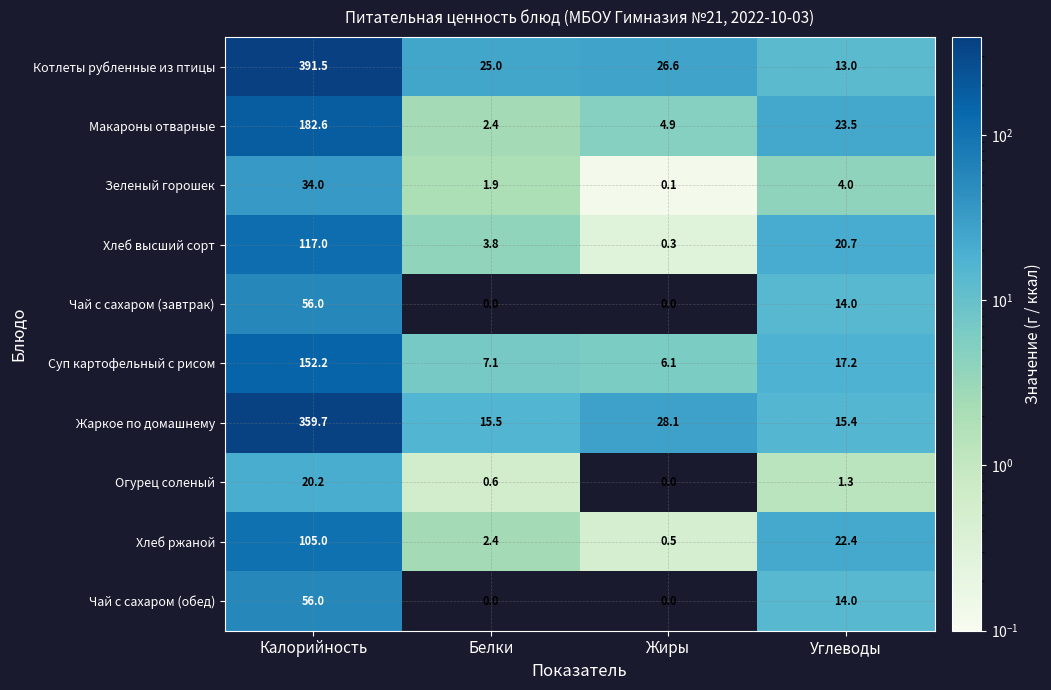

At which label is Суп картофельный с рисом closest to 79?

Углеводы